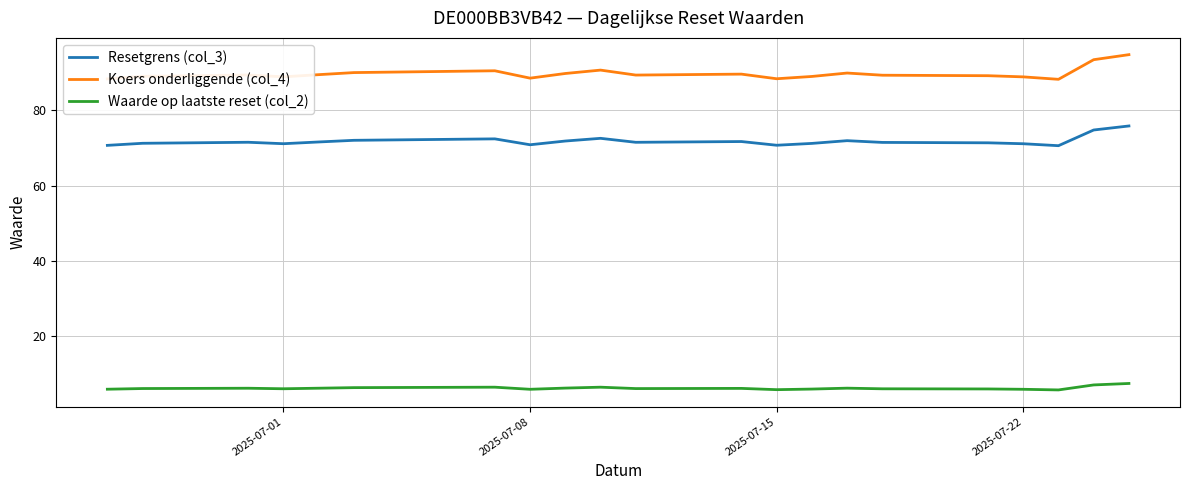

True or false: Resetgrens (col_3) and Koers onderliggende (col_4) intersect in this chart.

False